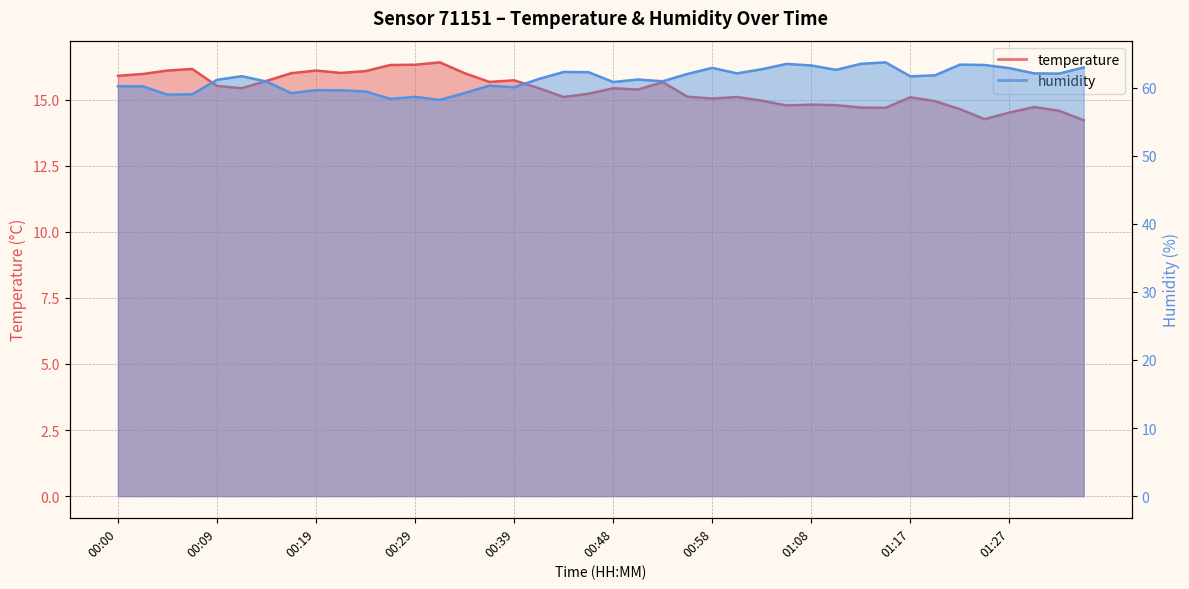

What is the label of the 6th point from the left?

00:12